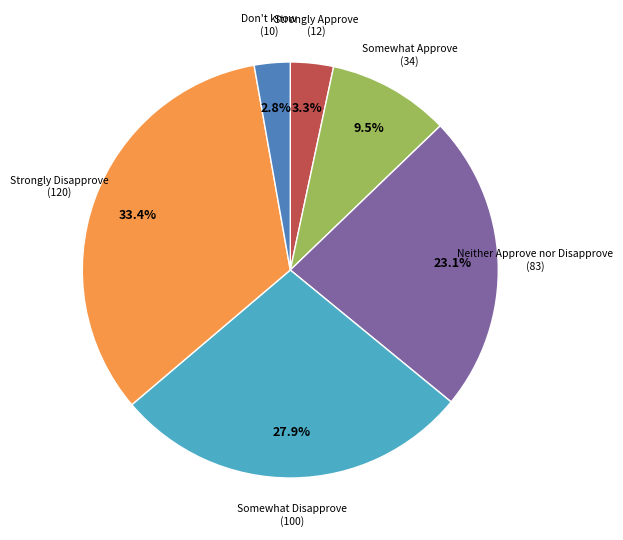

Is the sum of Neither Approve nor Disapprove and Somewhat Approve greater than half?

No